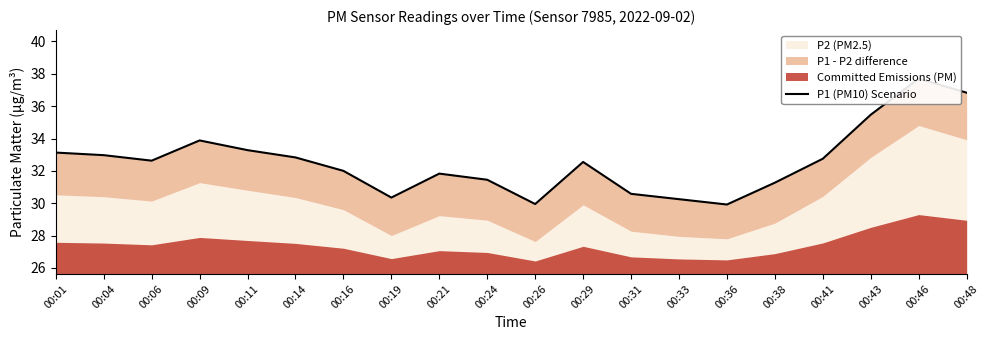

The value at 00:09 is 55.6. True or false?

False